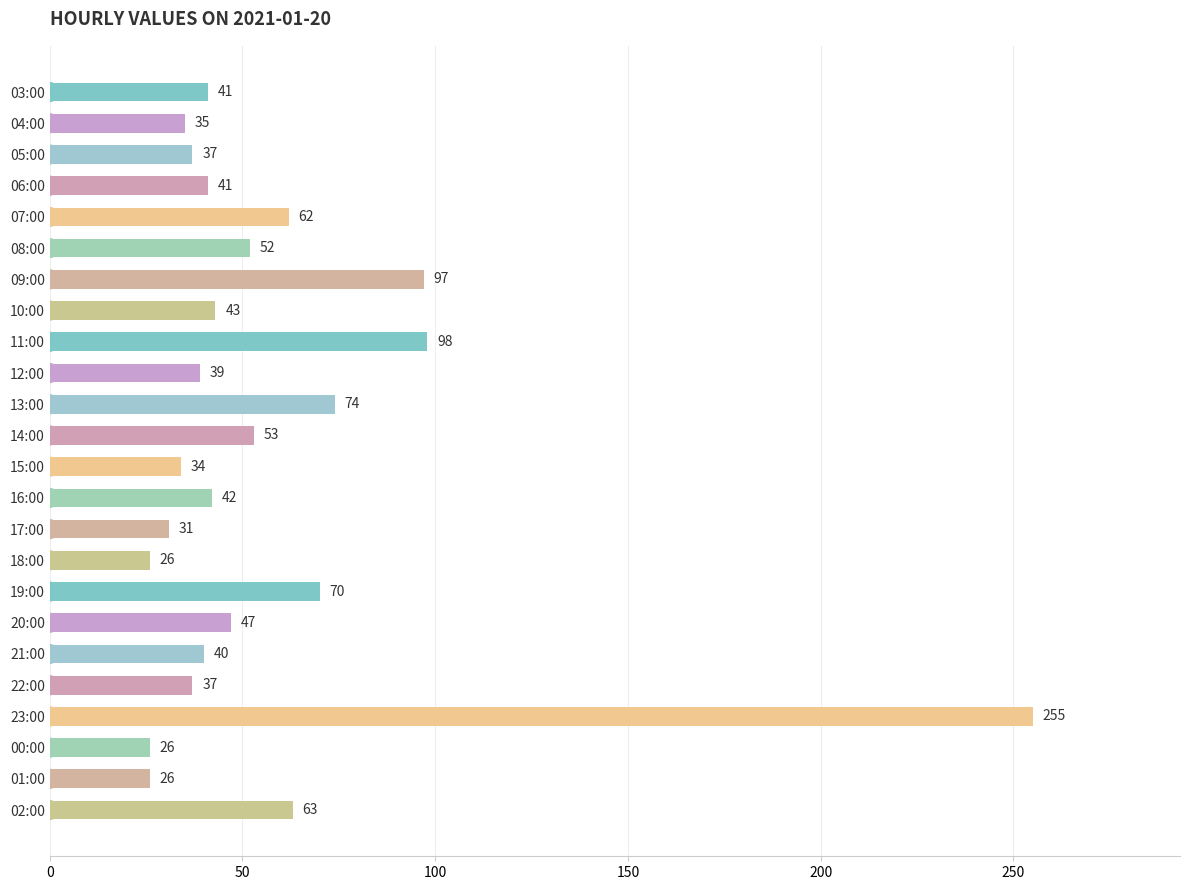

At which label is the value closest to 140?

11:00